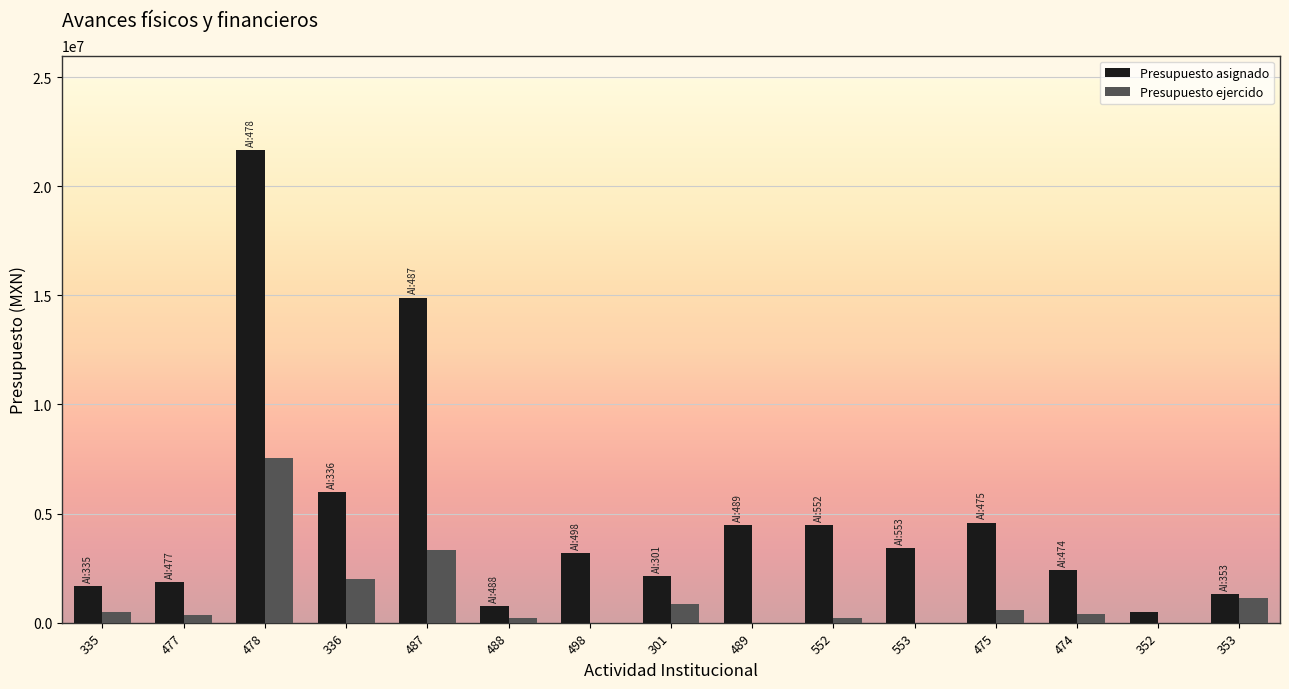

Between 477 and 487, which series saw the biggest shift?

Presupuesto asignado